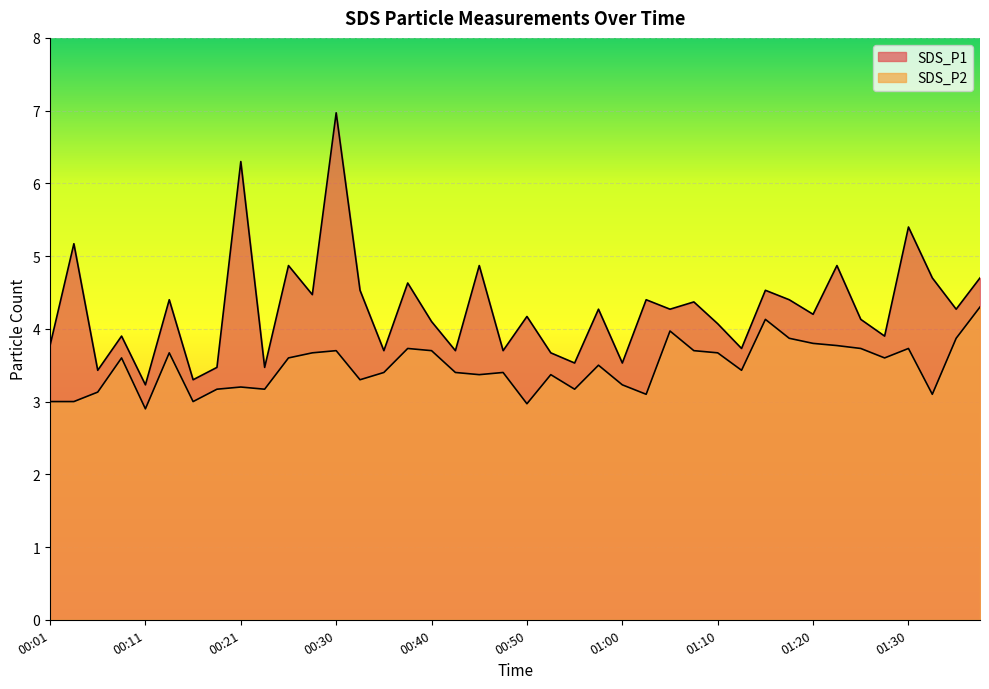

True or false: SDS_P2 and SDS_P1 cross at least once.

False